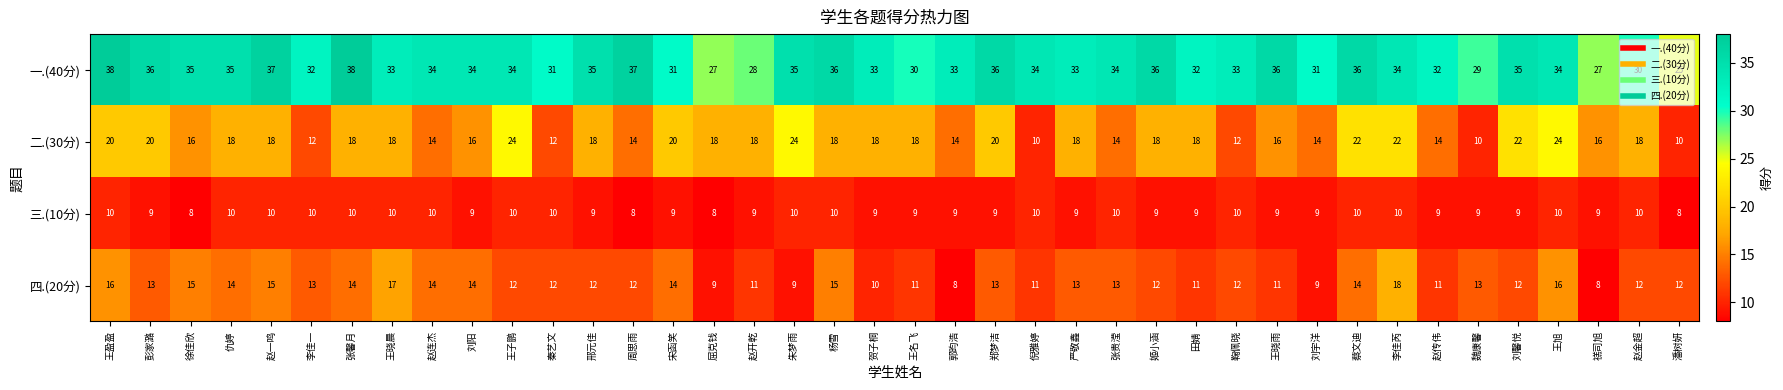

Rank the series by their maximum value, from highest to lowest.

一.(40分), 二.(30分), 四.(20分), 三.(10分)